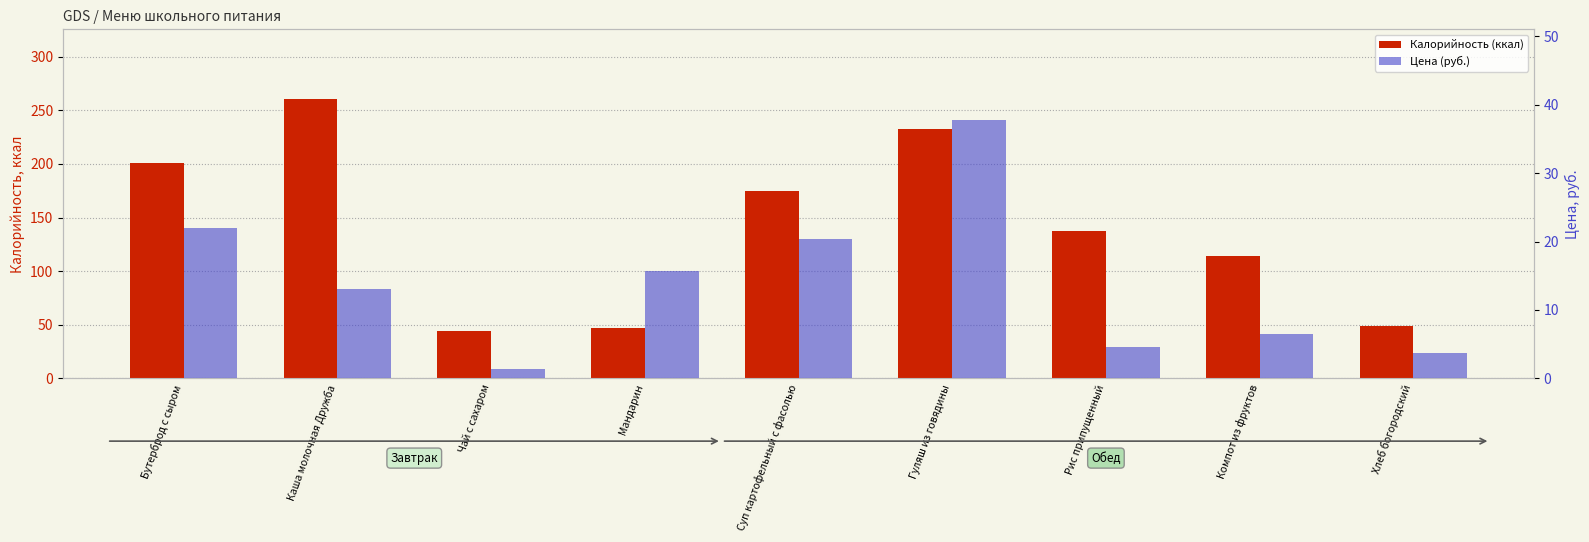

How many values in the Цена (руб.) series exceed 13?

5